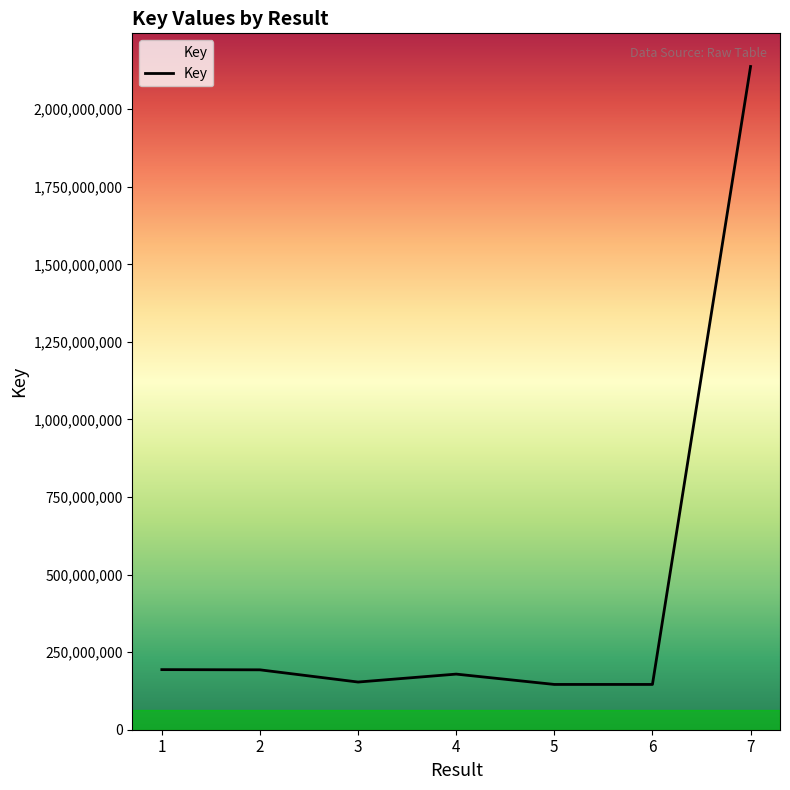

What is the change in value from 3 to 7?

+1983966592